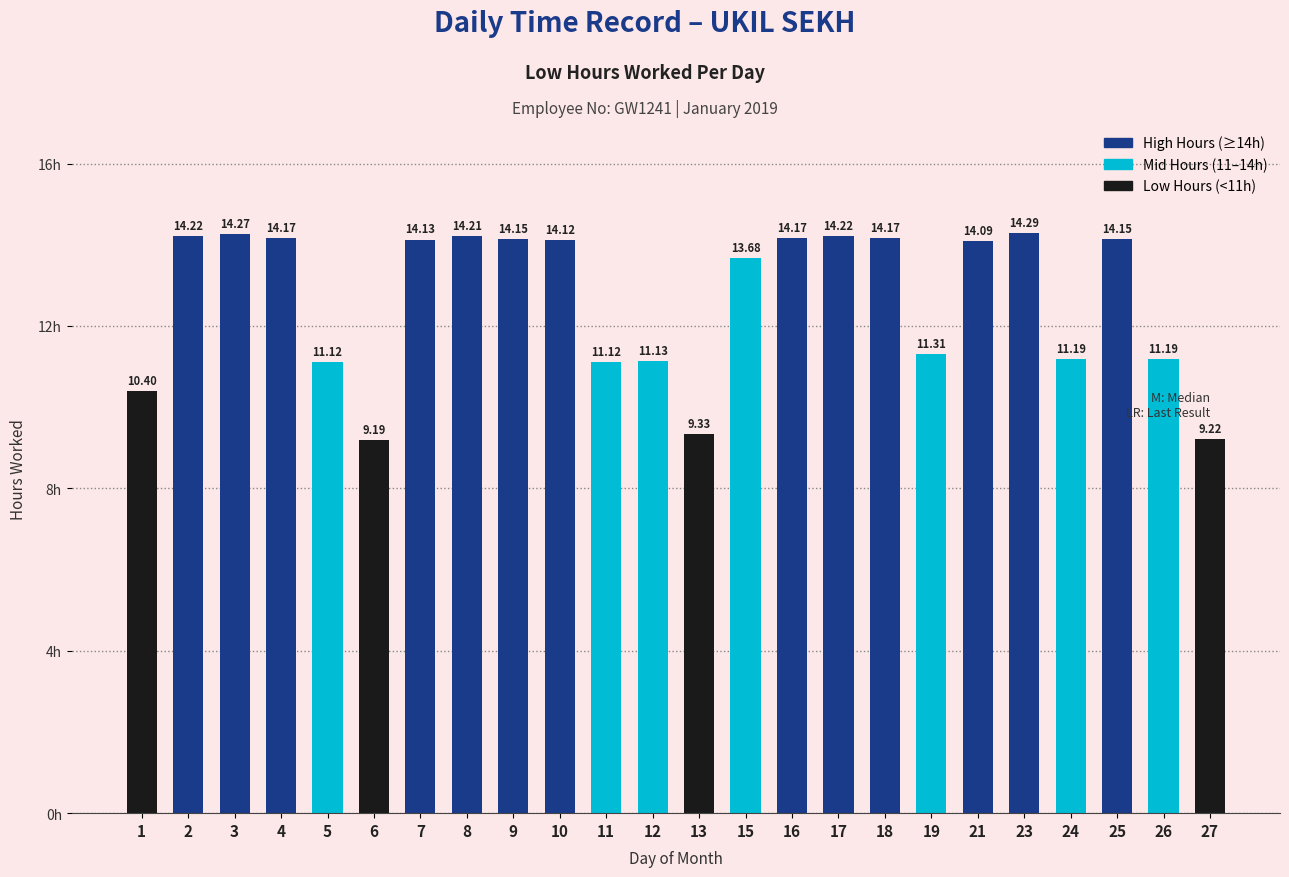

Reading left to right, what are all the values shown in this chart?

10.4	14.2	14.3	14.2	11.1	9.2	14.1	14.2	14.2	14.1	11.1	11.1	9.3	13.7	14.2	14.2	14.2	11.3	14.1	14.3	11.2	14.2	11.2	9.2